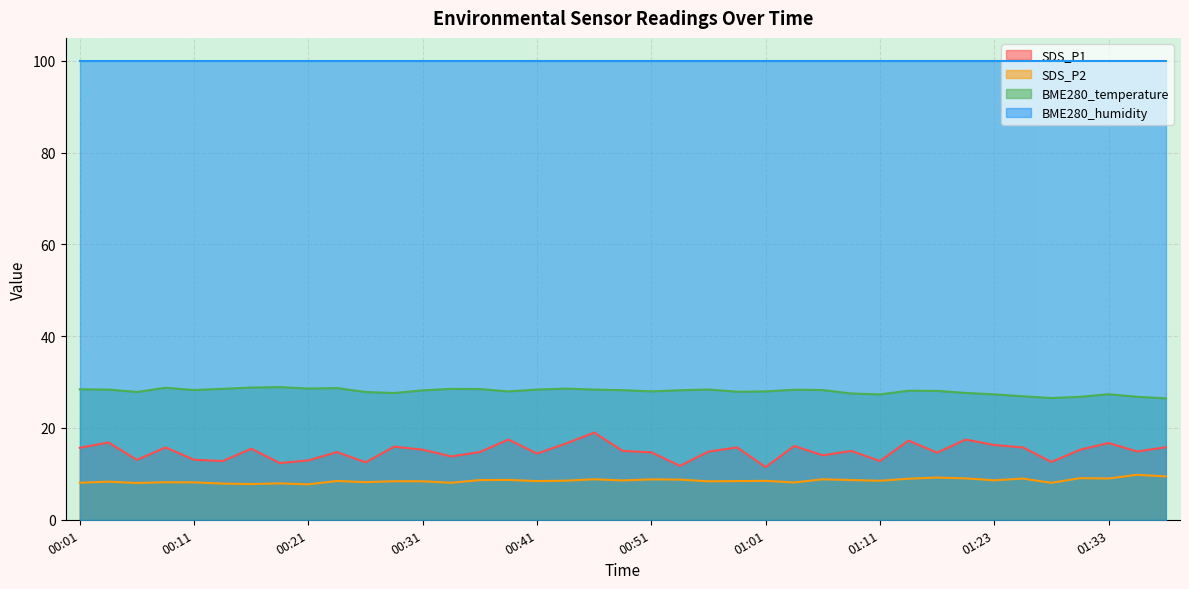

True or false: BME280_temperature and SDS_P2 intersect in this chart.

False